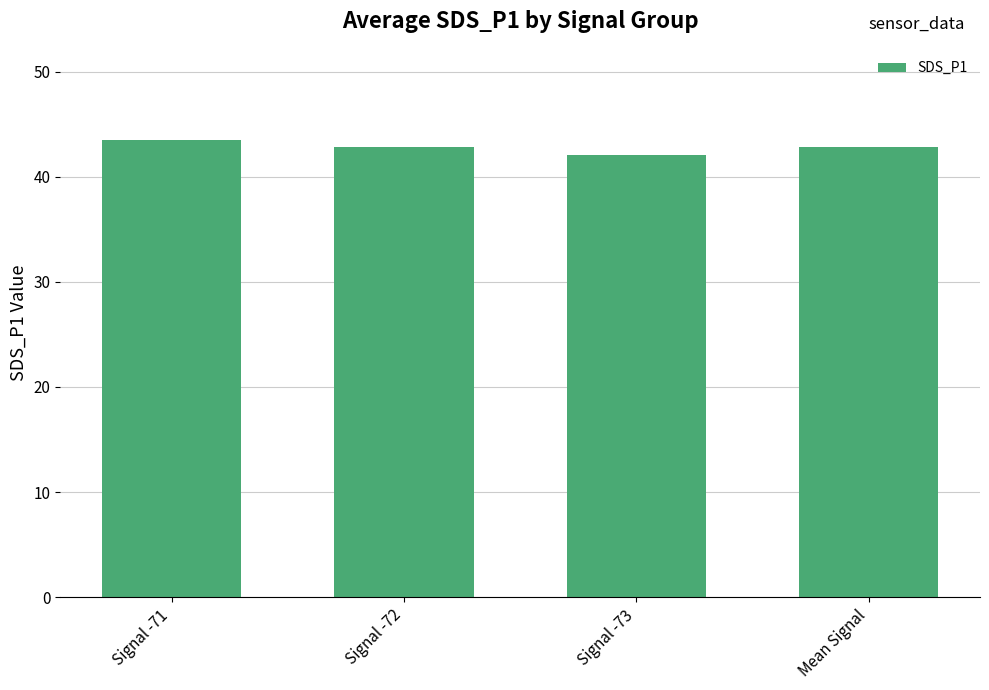

What is the sum of the values at Mean Signal and Signal -73?

84.9